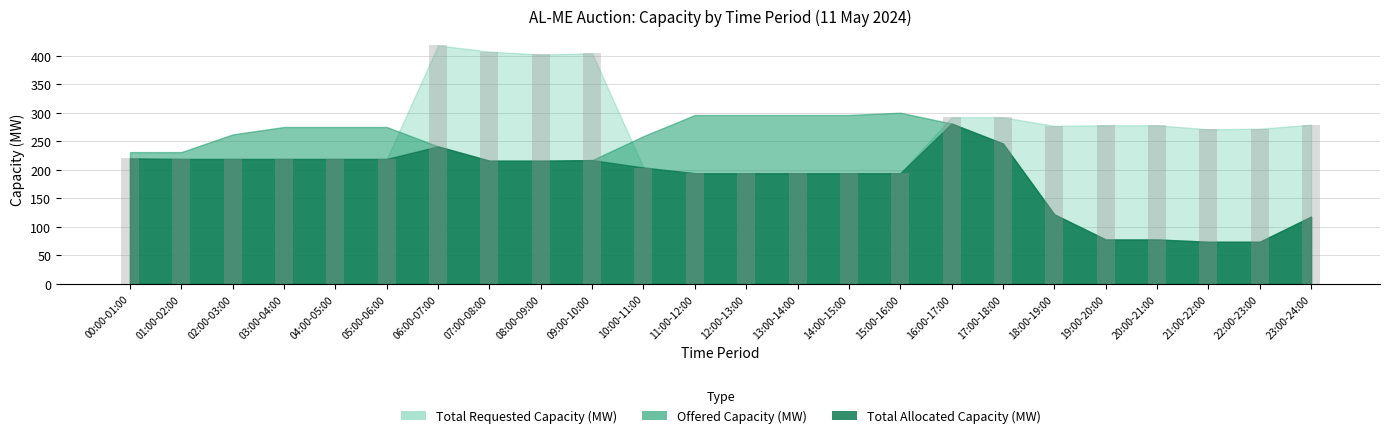

What is the change in value from 10:00-11:00 to 22:00-23:00?

+68